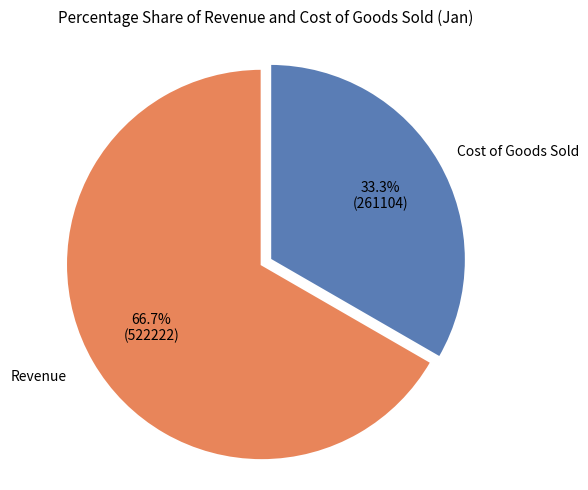

Is there a majority slice in this chart?

Yes